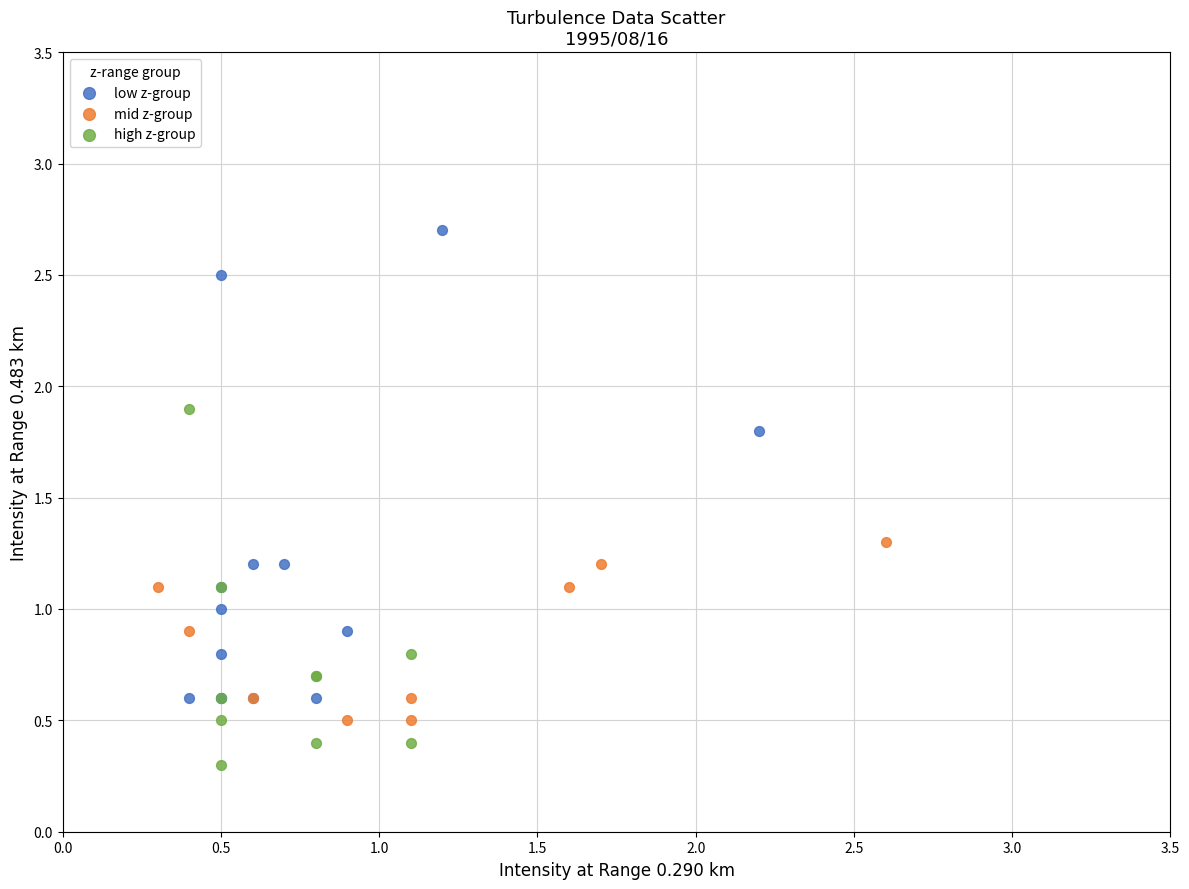

What are all the series names shown in the legend?

low z-group, mid z-group, high z-group